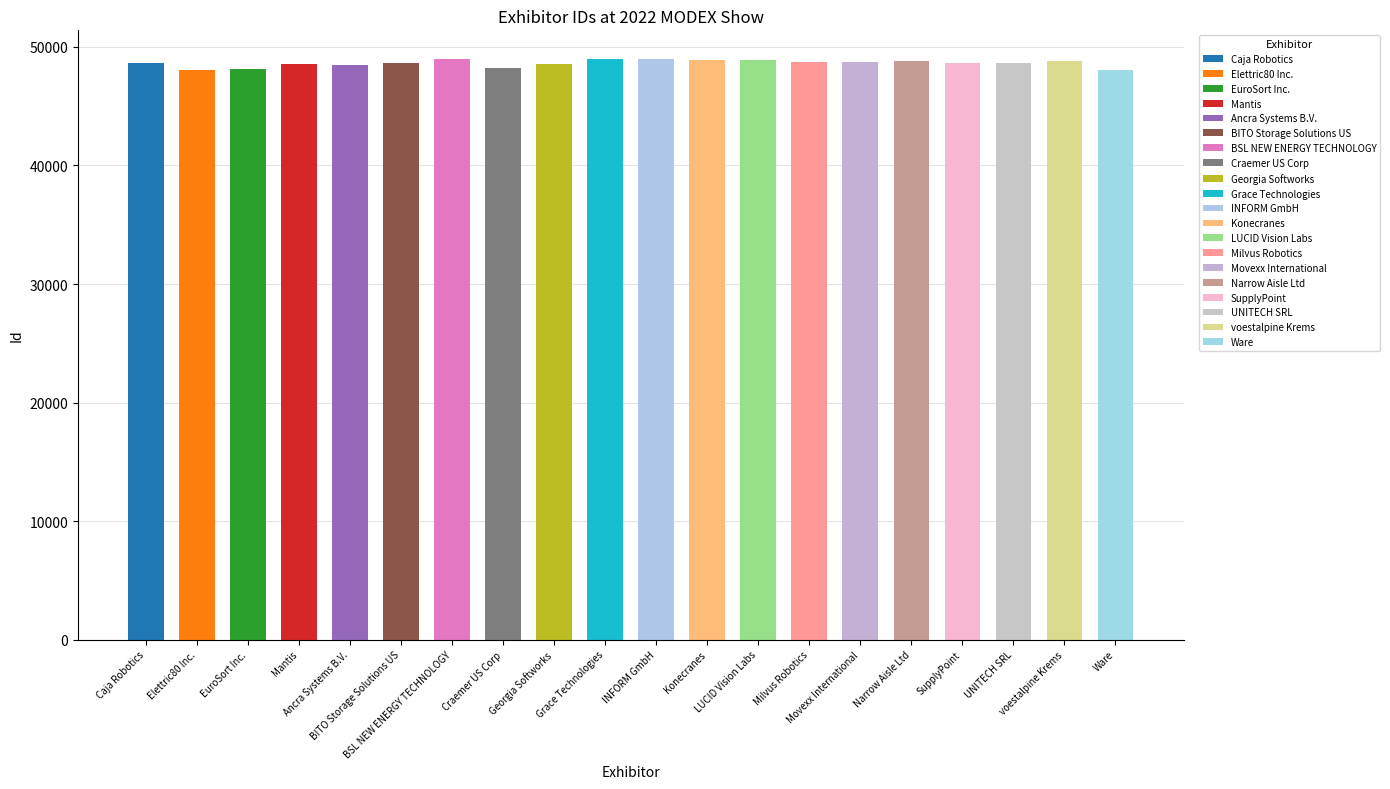

True or false: the data shows 48934 at Konecranes.

True